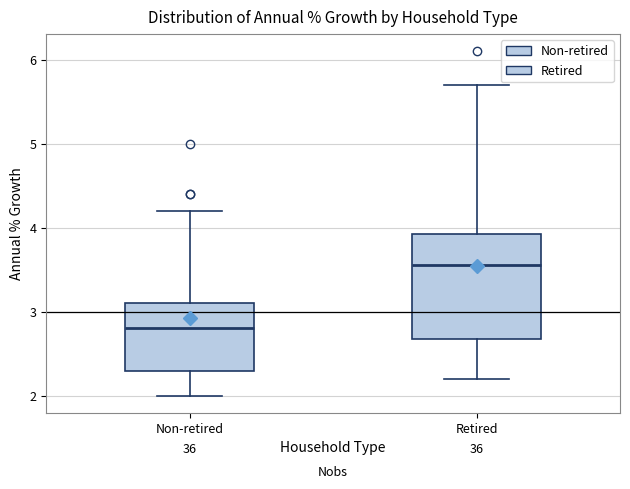

Where is the lower edge of the box for Non-retired on the y-axis? The values are not printed on the chart, so give them approximately, as read against the axis.

2.3